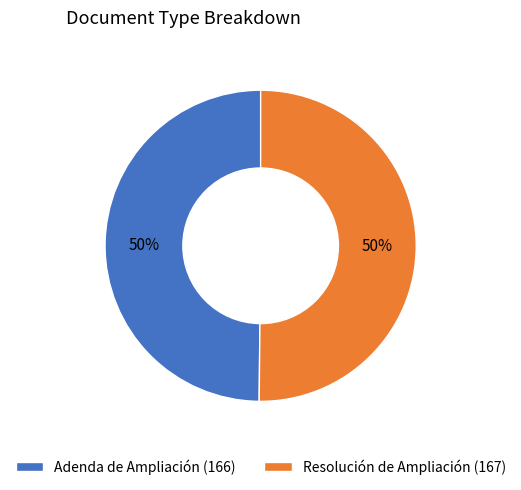

How many slices are in this pie chart?

2